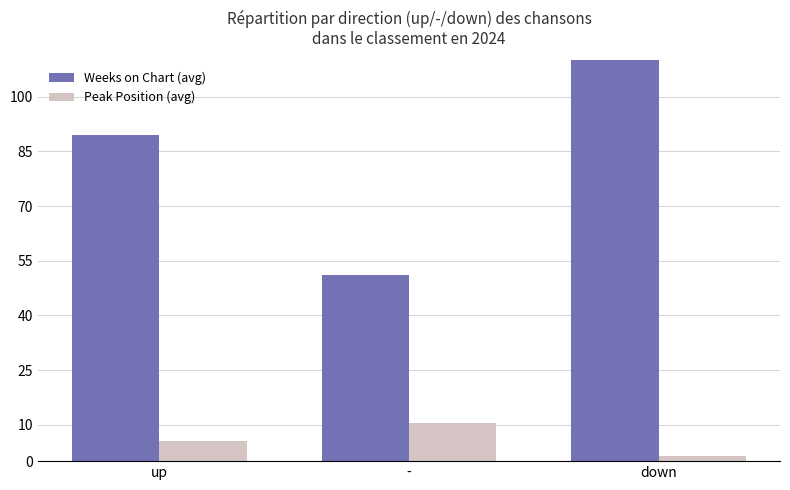

What is the total value across all series at down?

123.9